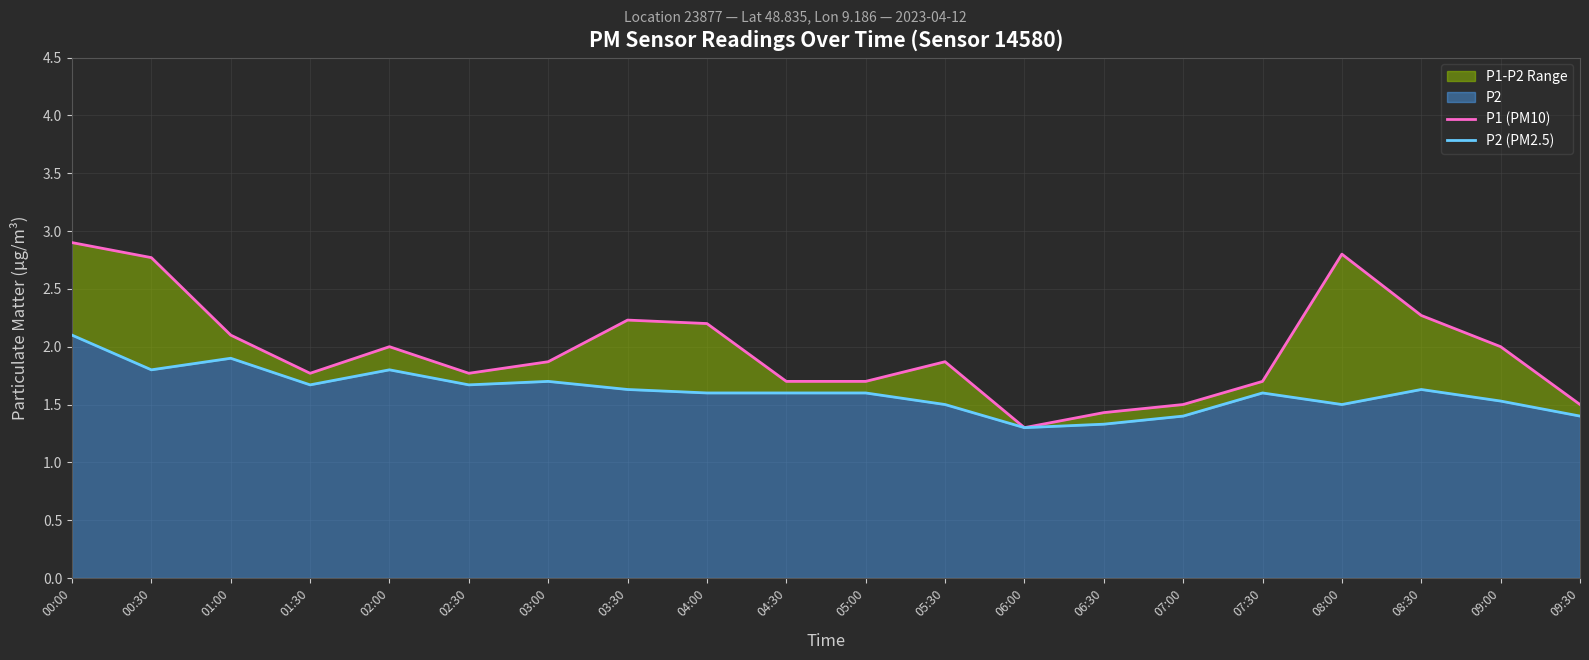

Which series has the largest total across all categories?

P1 (PM10)